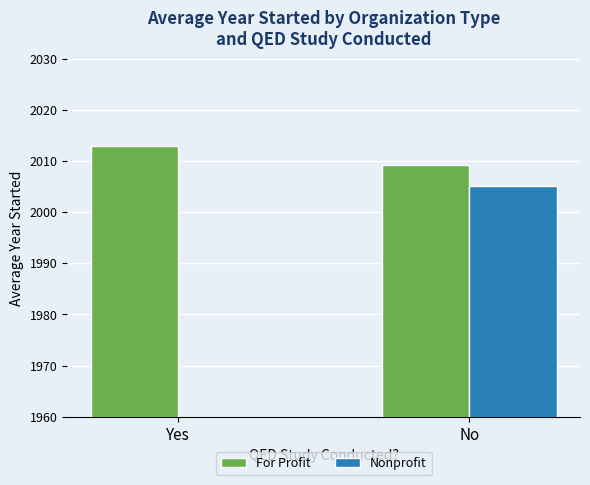

What are all the series names shown in the legend?

For Profit, Nonprofit